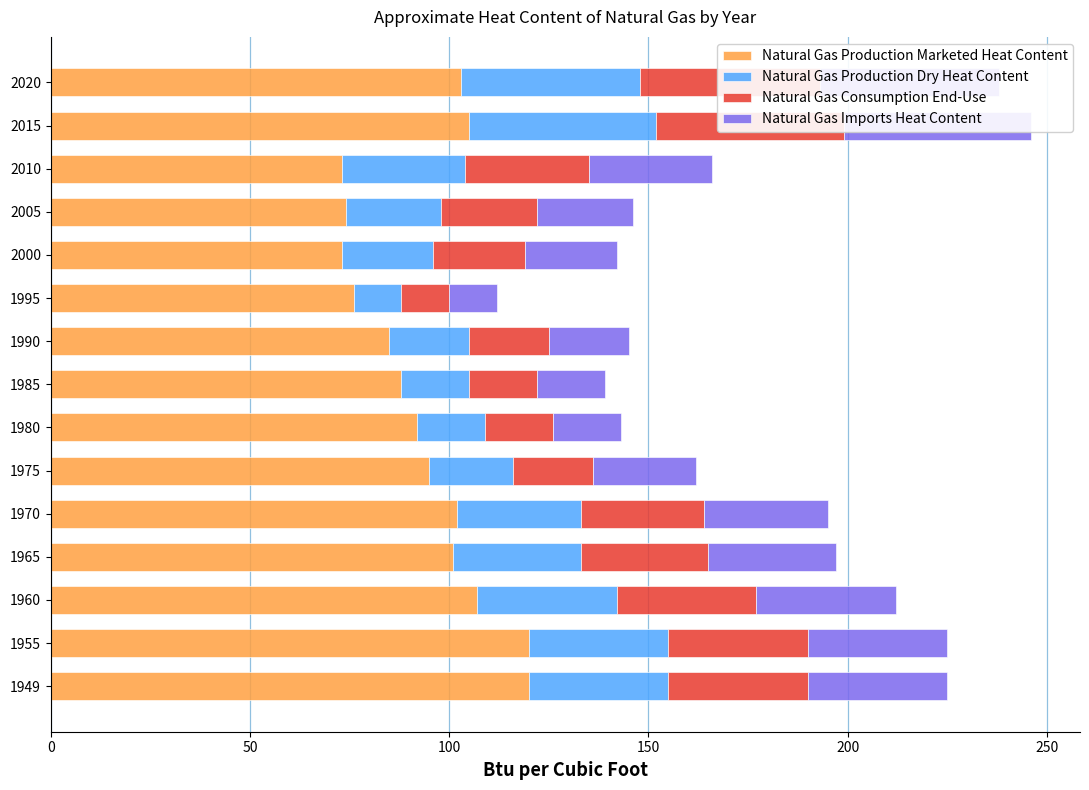

What is the greatest value displayed?

120